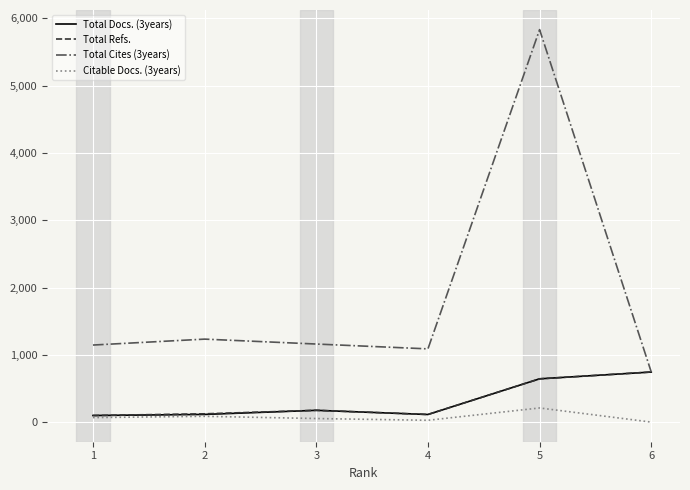

At which category does Total Refs. reach its first local peak?

3